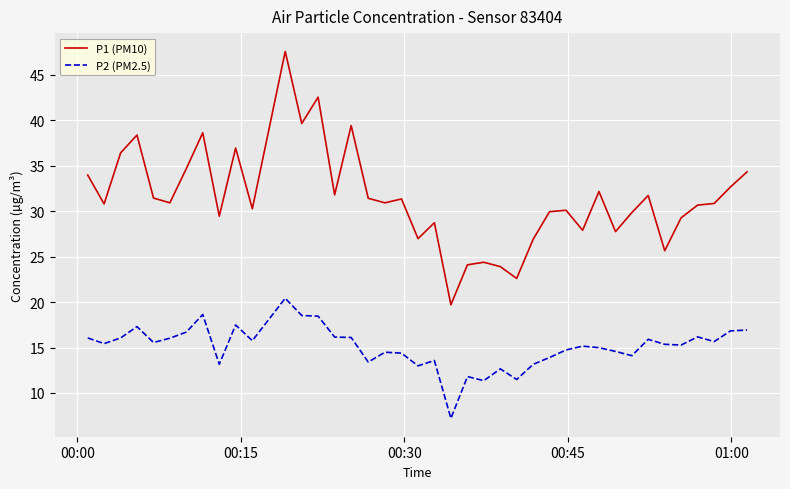

Rank the series by their maximum value, from lowest to highest.

P2 (PM2.5), P1 (PM10)